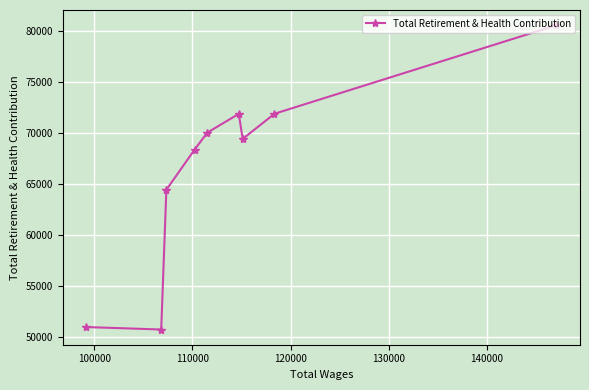

What is the average value?

66503